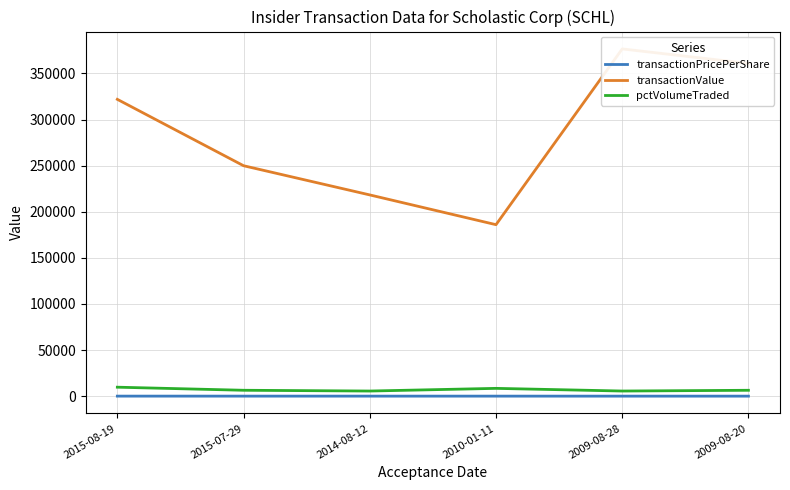

What is the difference between the maximum and minimum values in the transactionValue series?

190636.0